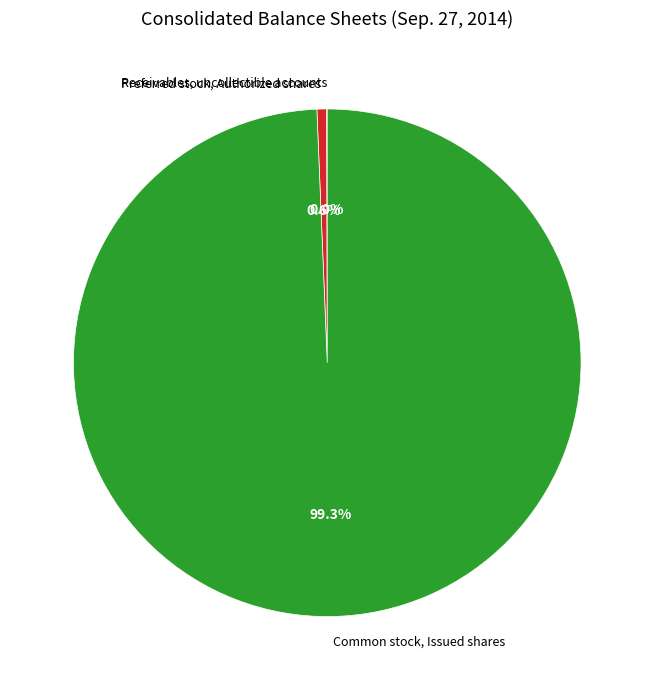

Which category has the biggest portion of the pie?

Common stock, Issued shares